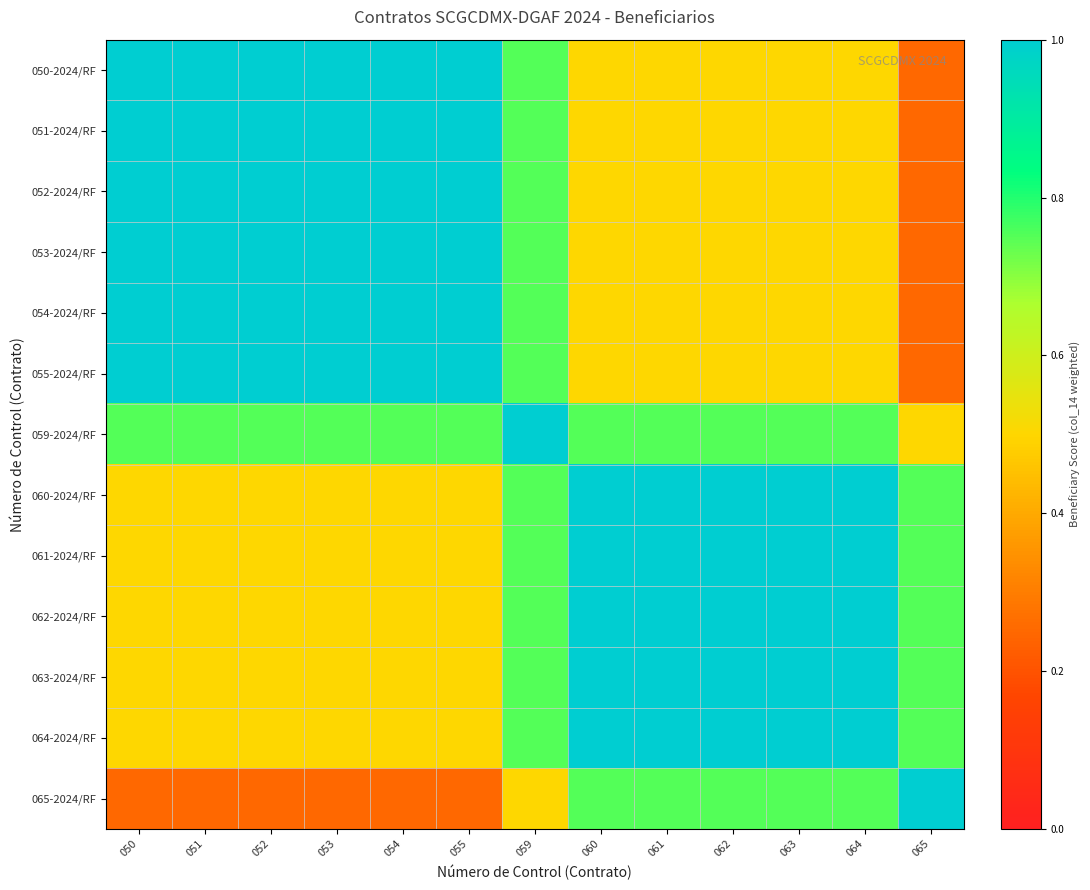

What is the smallest value displayed?

0.2